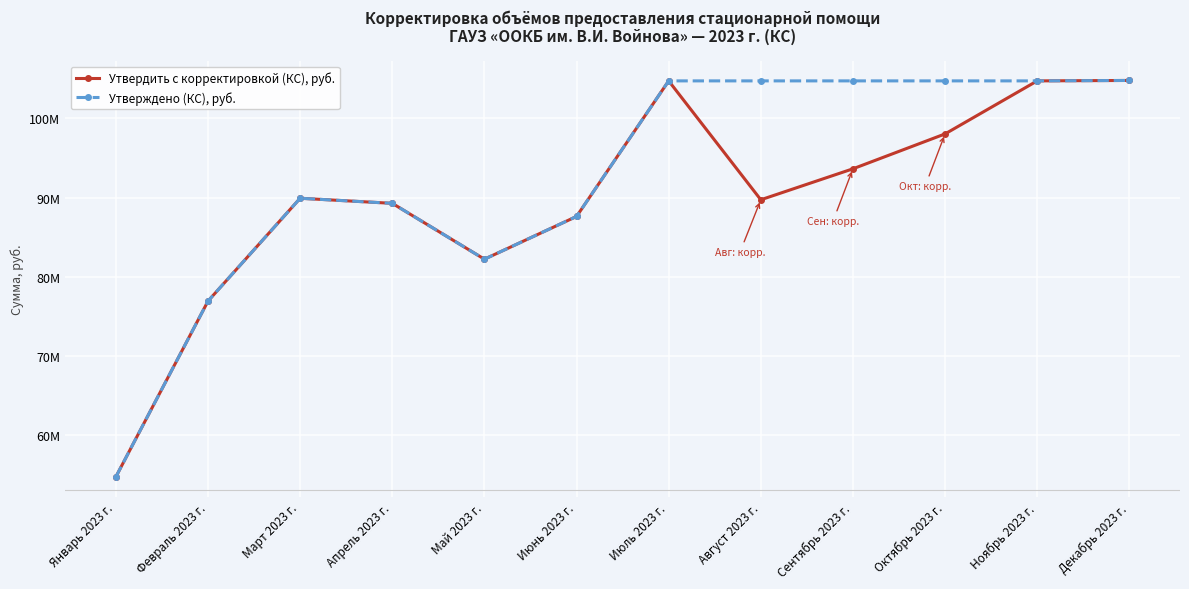

Reading left to right, what are all the values shown in this chart?

Утвердить с корректировкой (КС), руб.: Январь 2023 г.=54737631.4	Февраль 2023 г.=76930250.8	Март 2023 г.=89915953.0	Апрель 2023 г.=89273763.2	Май 2023 г.=82219619.8	Июнь 2023 г.=87617752.2	Июль 2023 г.=104740266.6	Август 2023 г.=89724509.7	Сентябрь 2023 г.=93635962.4	Октябрь 2023 г.=98042552.4	Ноябрь 2023 г.=104740266.6	Декабрь 2023 г.=104795161.8
Утверждено (КС), руб.: Январь 2023 г.=54737631.4	Февраль 2023 г.=76930250.8	Март 2023 г.=89915953.0	Апрель 2023 г.=89273763.2	Май 2023 г.=82219619.8	Июнь 2023 г.=87617752.2	Июль 2023 г.=104740266.6	Август 2023 г.=104740266.6	Сентябрь 2023 г.=104740266.6	Октябрь 2023 г.=104740266.6	Ноябрь 2023 г.=104740266.6	Декабрь 2023 г.=104795161.8